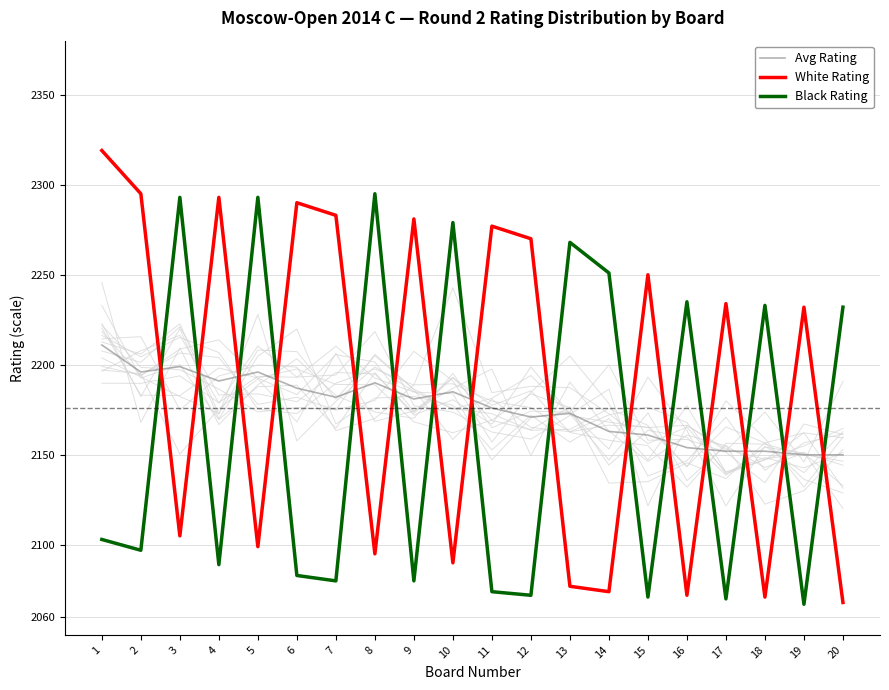

What is the minimum value for White Rating?

2068